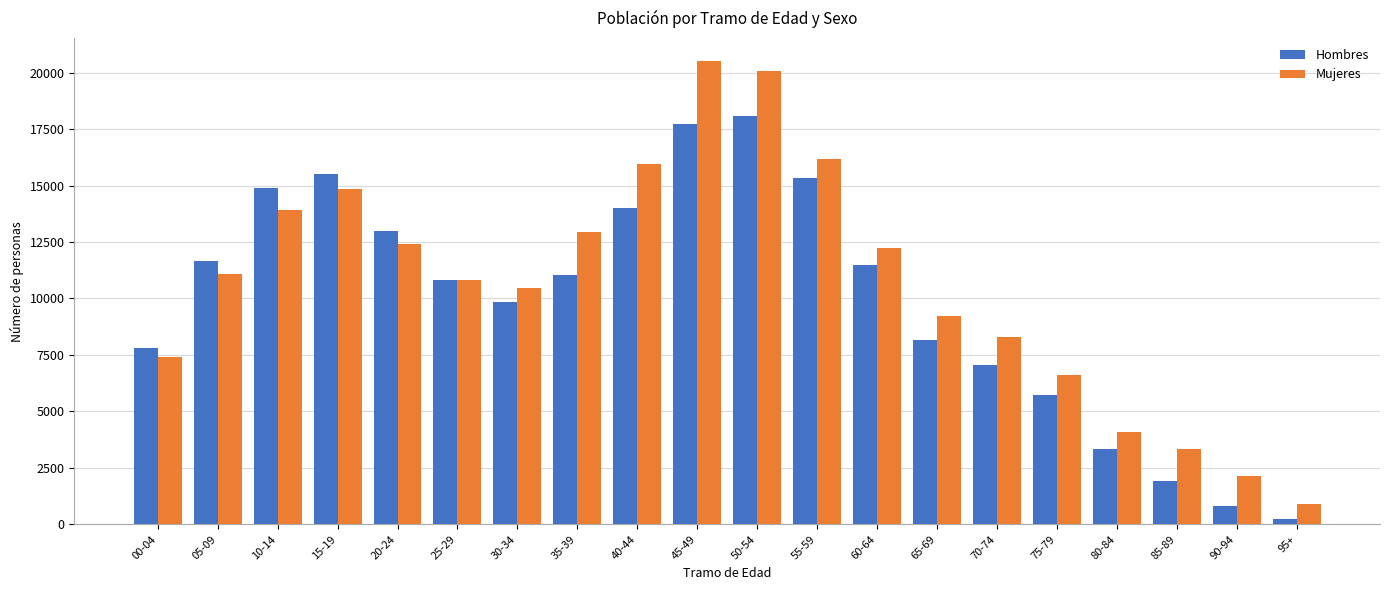

Is it true that Mujeres equals 9963 at 55-59?

False